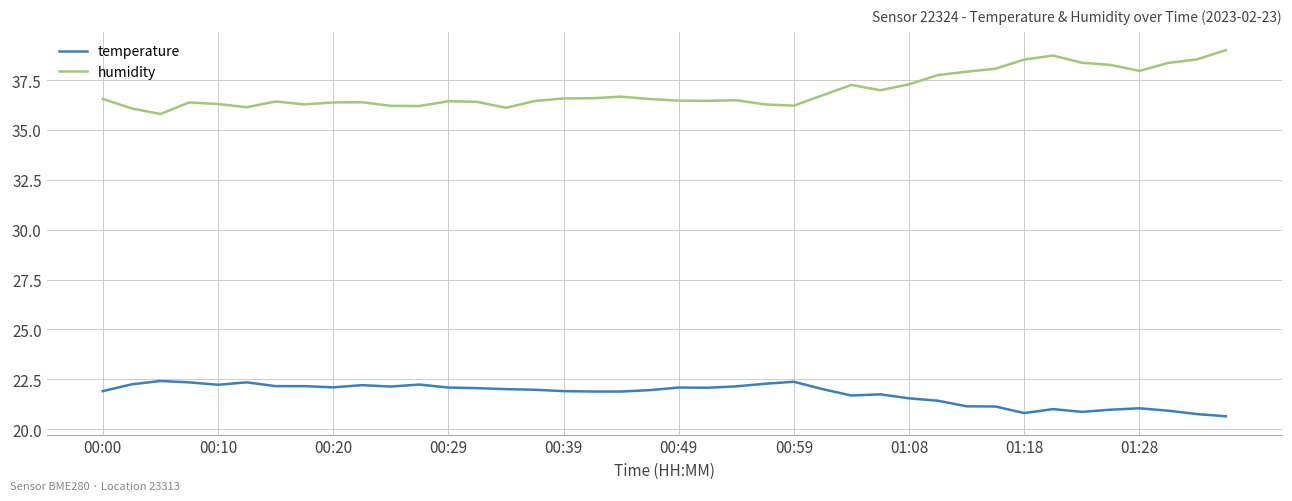

True or false: temperature has more than 1 points higher than both neighbors.

True